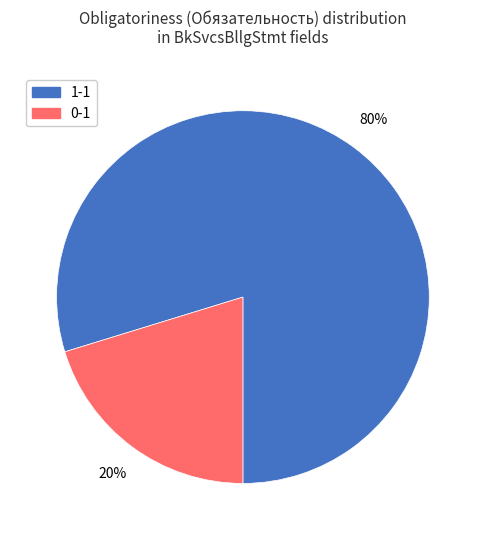

Between 1-1 and 0-1, which is larger?

1-1